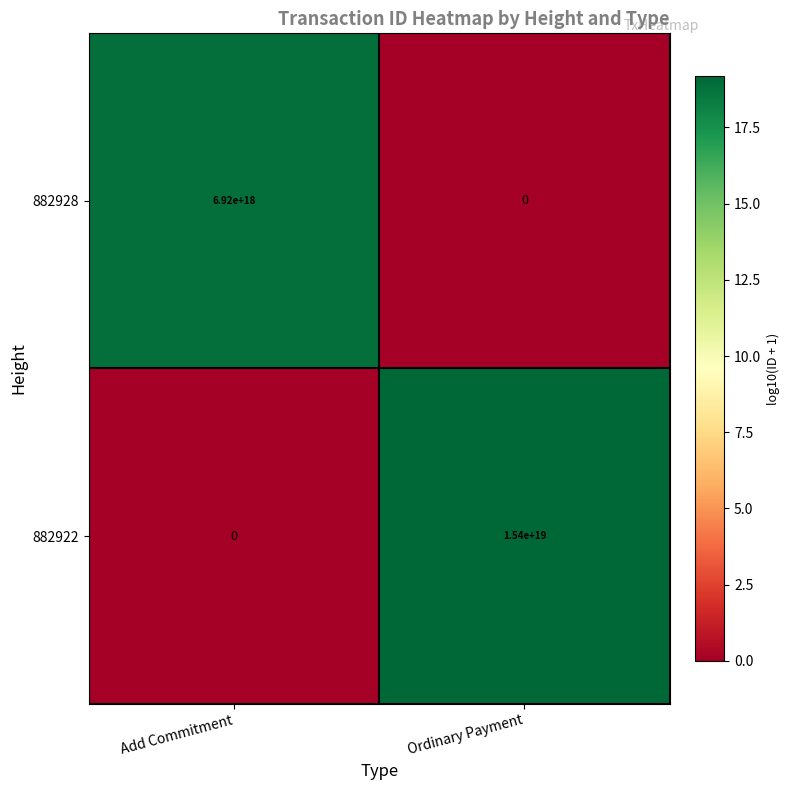

Which series has the largest range (max minus min)?

882922